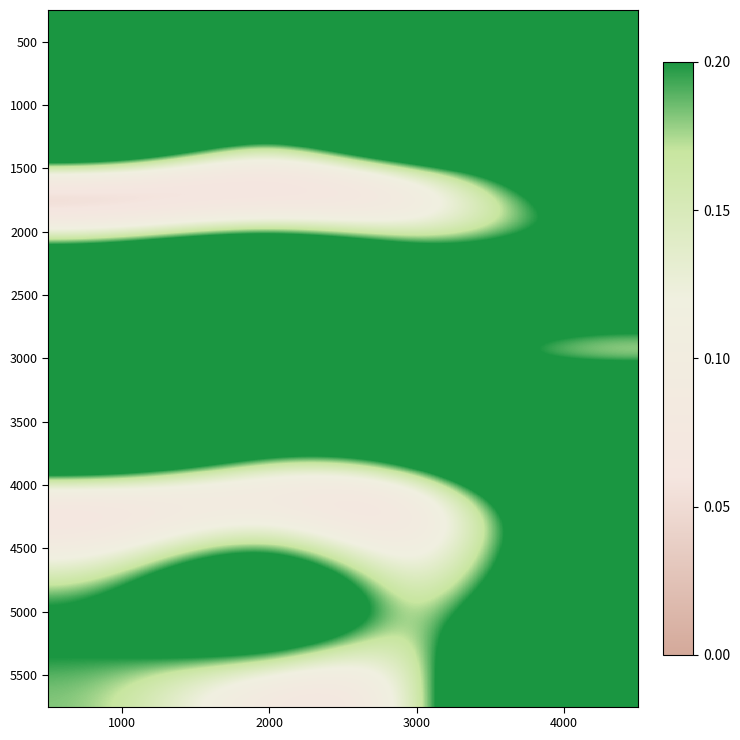

What is the difference between the highest and lowest values at 1000?

1.0